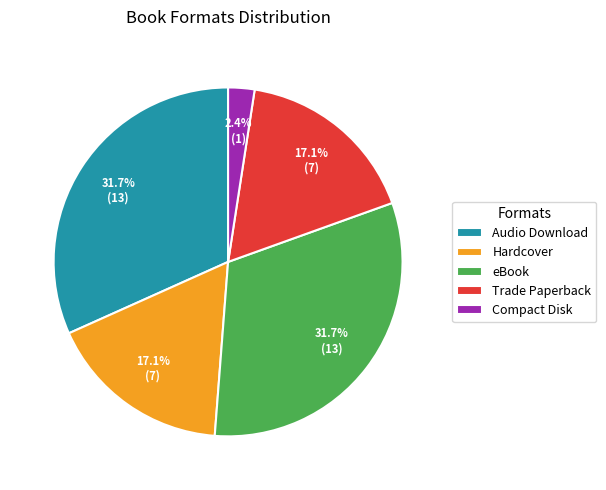

Which category has the smallest portion of the pie?

Compact Disk